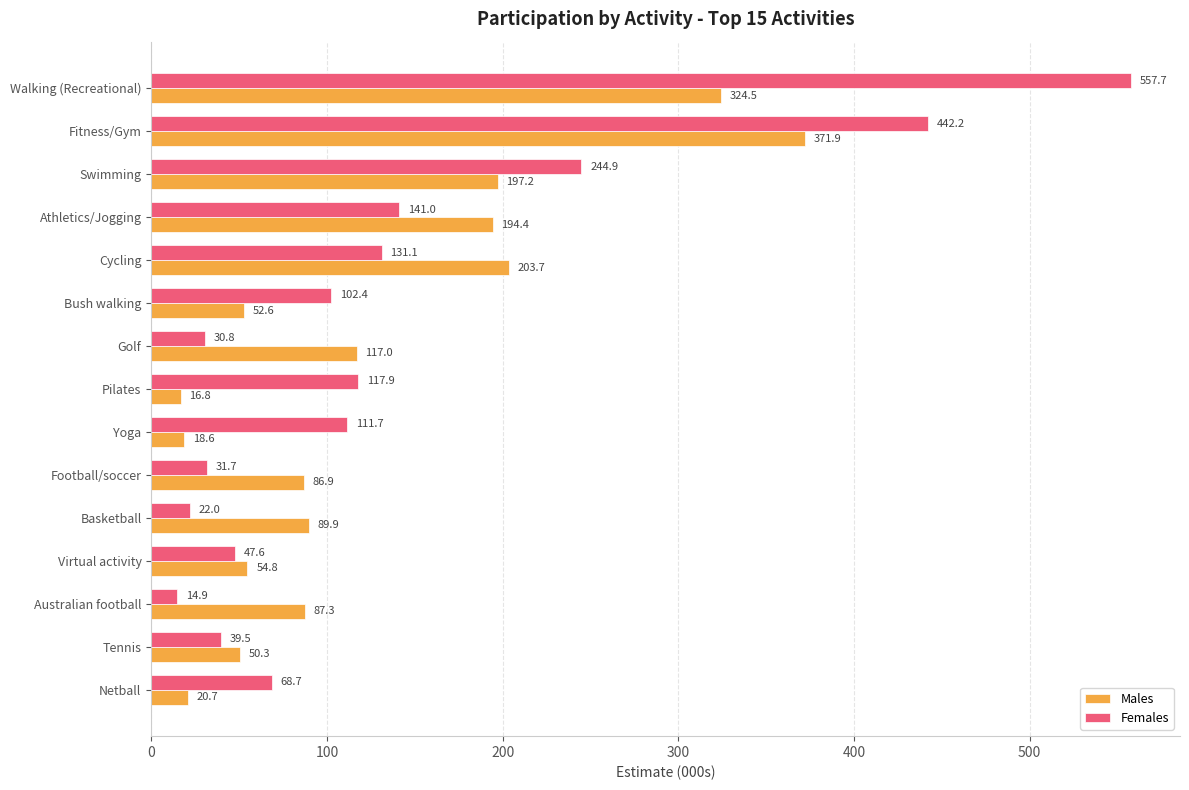

What is the maximum value for Males?

371.9